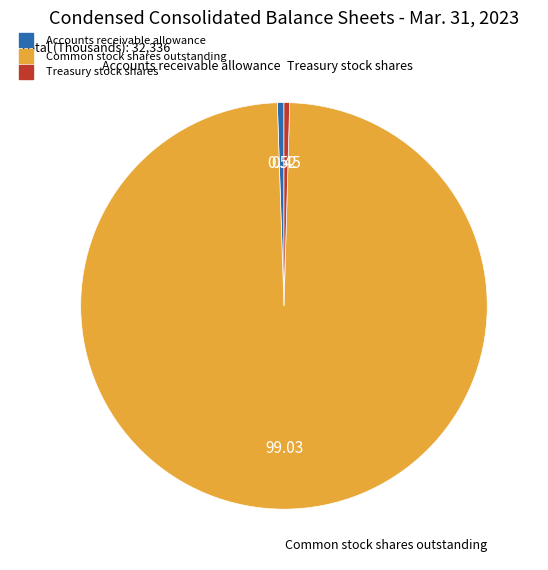

Do Common stock shares outstanding and Treasury stock shares together represent more than half of the pie?

Yes